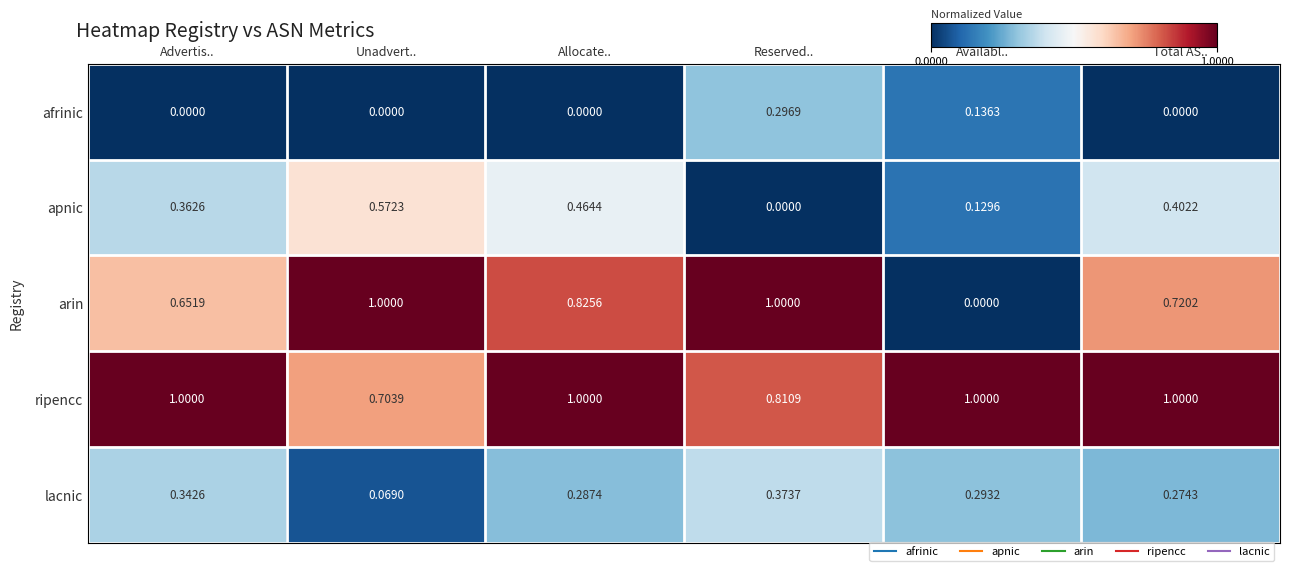

At how many categories does at least one series exceed 0?

6